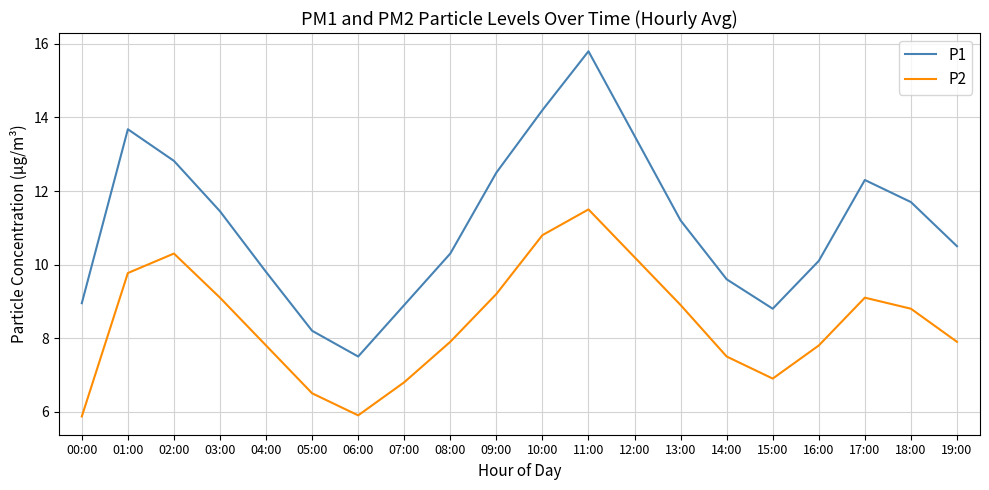

True or false: P1 and P2 cross at least once.

False